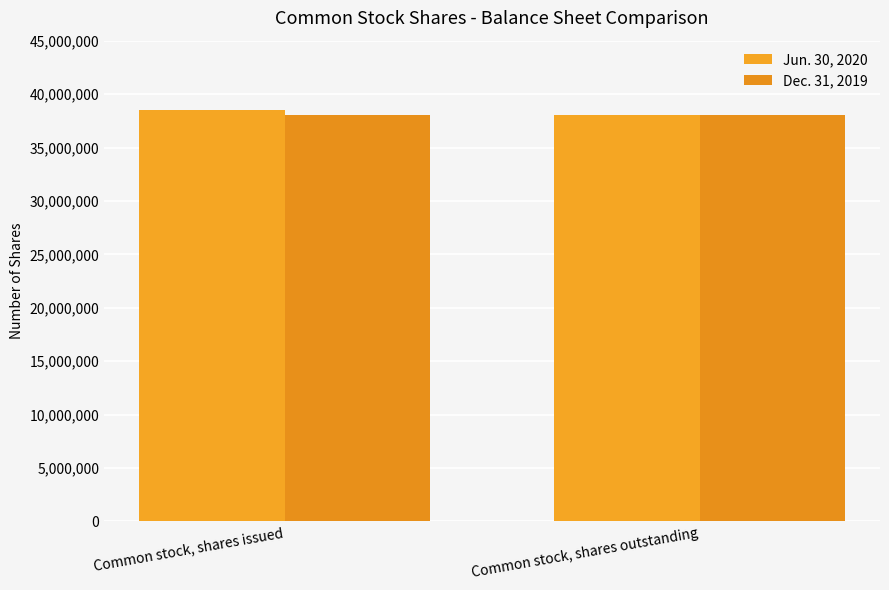

The Jun. 30, 2020 series shows 38486542 at Common stock, shares issued. True or false?

True